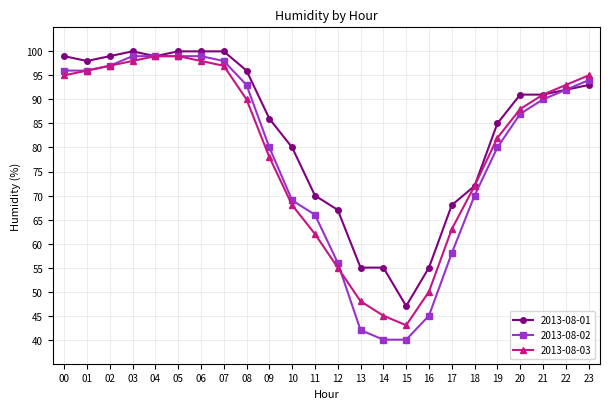

Which series has the largest total across all categories?

2013-08-01